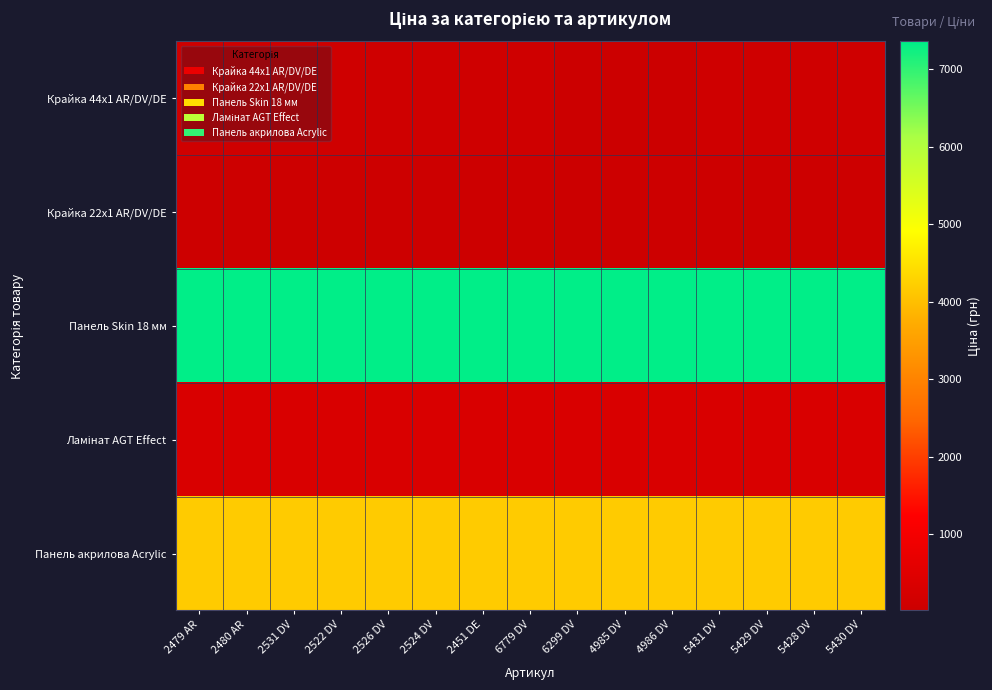

At 2451 DE, list the series in order from largest to smallest.

Панель Skin 18 мм, Панель акрилова Acrylic, Ламінат AGT Effect, Крайка 44x1 AR/DV/DE, Крайка 22x1 AR/DV/DE